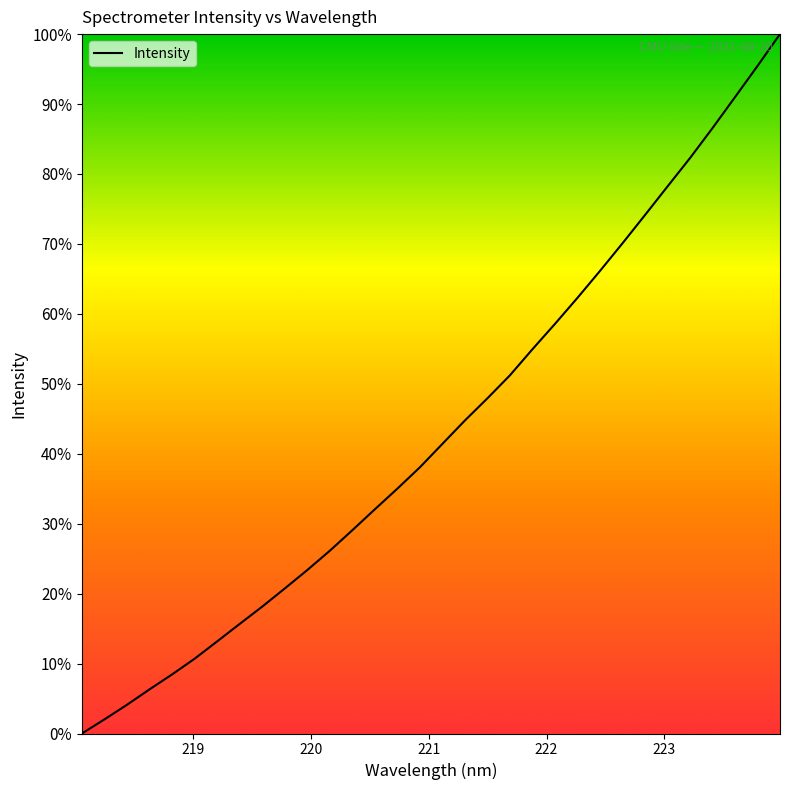

What is the maximum value shown in the chart?

100.0